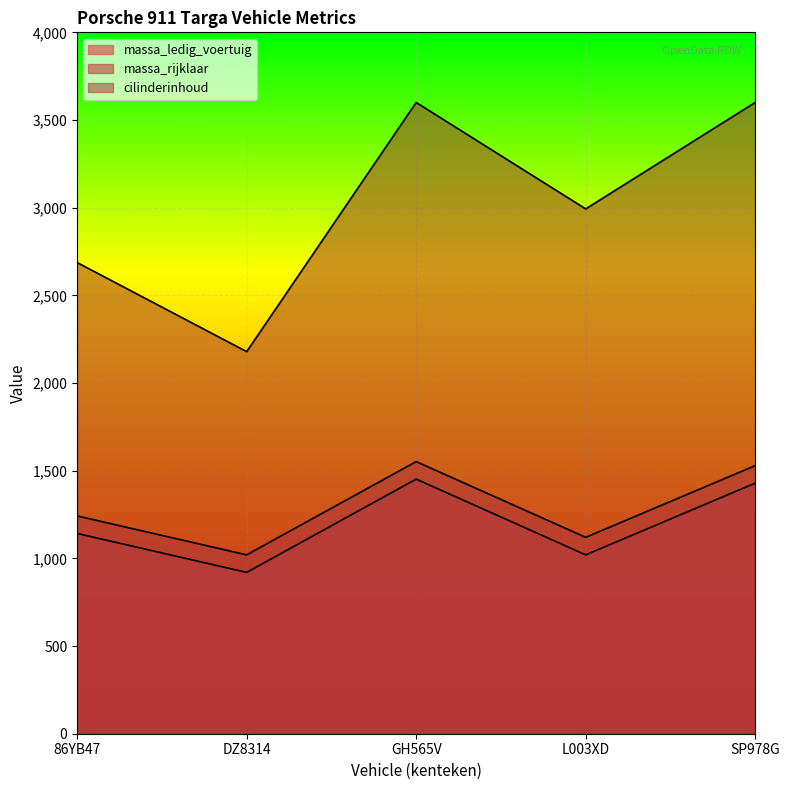

How many values in the massa_rijklaar series exceed 1242?

2